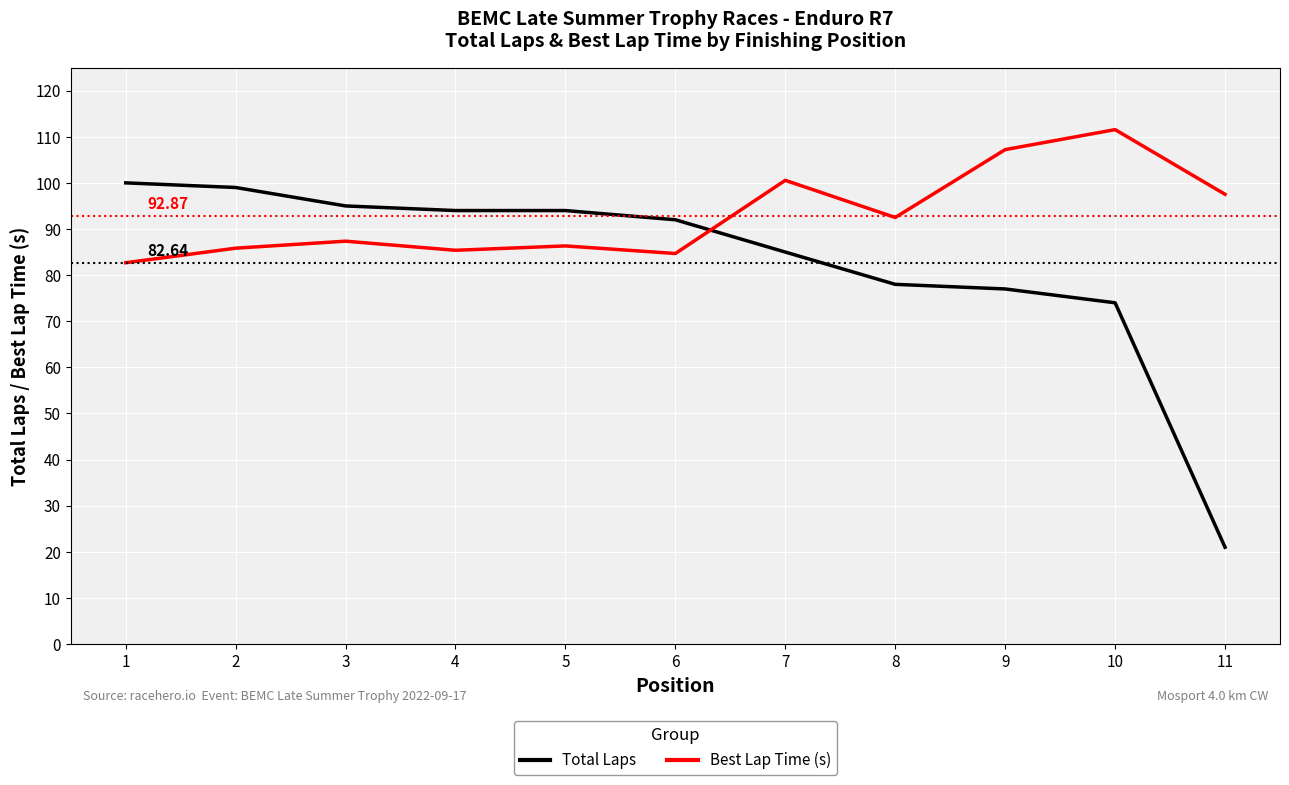

Which series has the largest range (max minus min)?

Total Laps